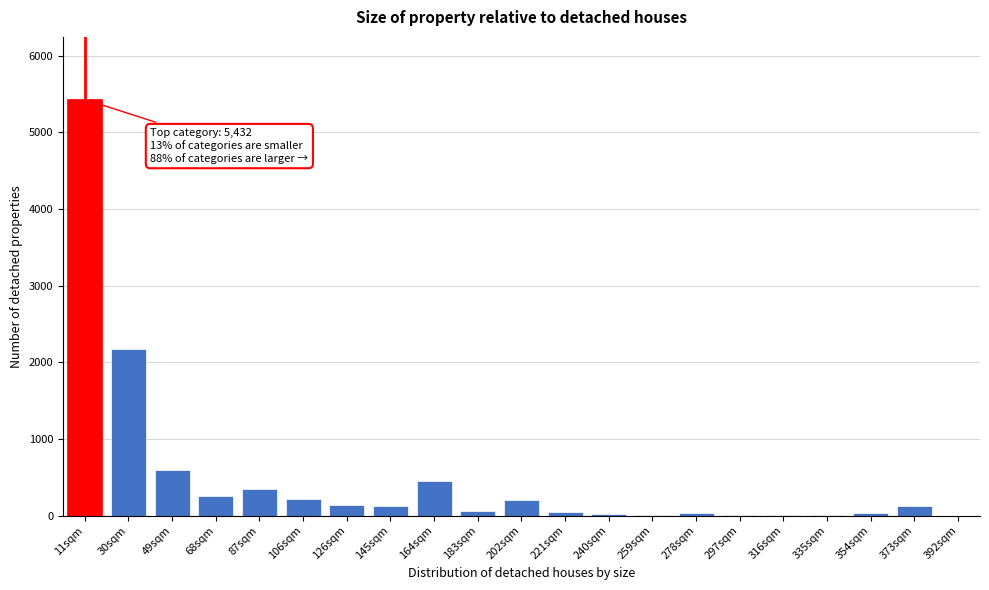

Between 49sqm and 87sqm, which is larger?

49sqm